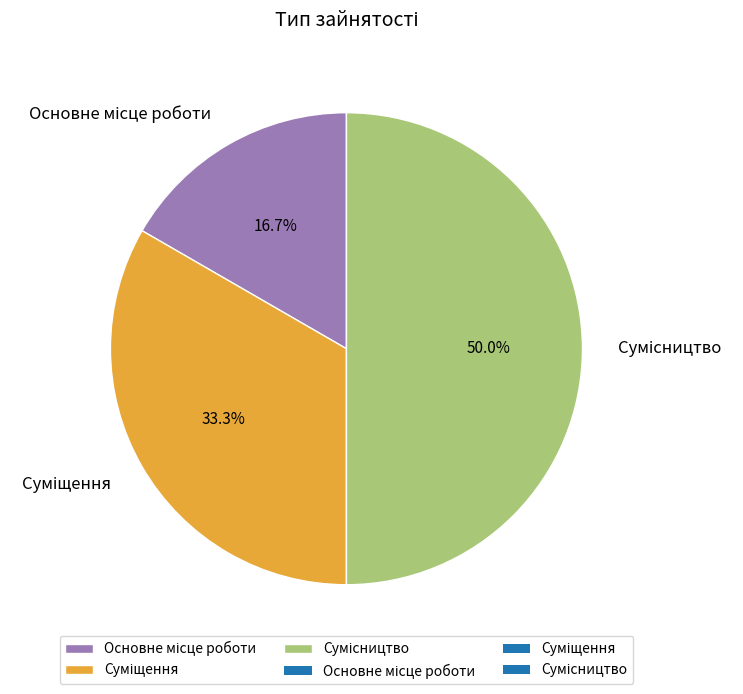

Rank the categories by value from highest to lowest.

Сумісництво, Суміщення, Основне місце роботи